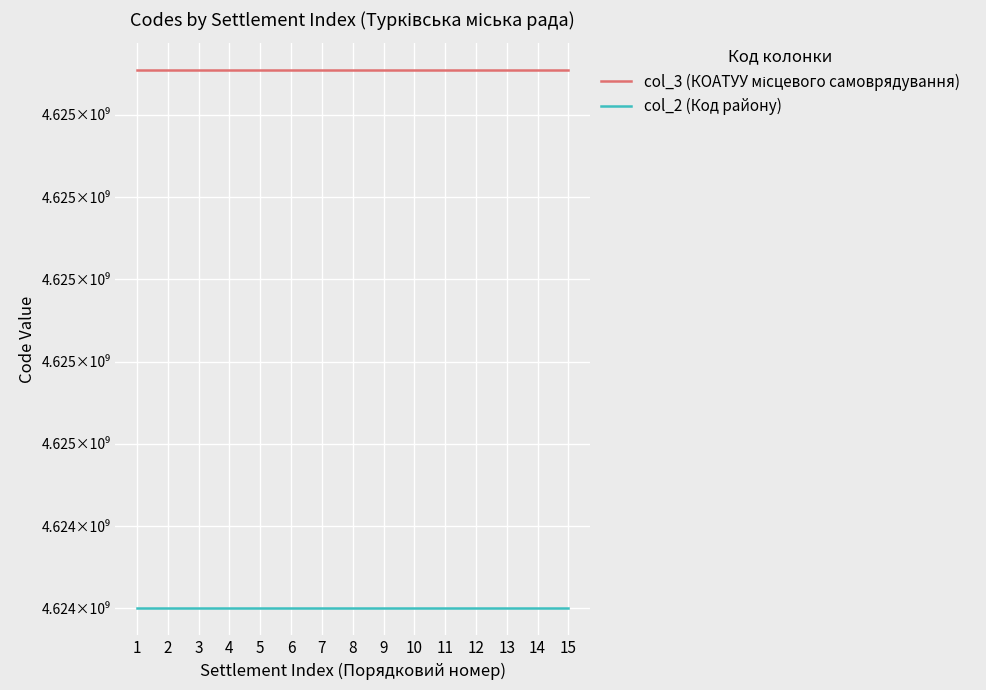

At how many categories does at least one series exceed 4624464328?

15